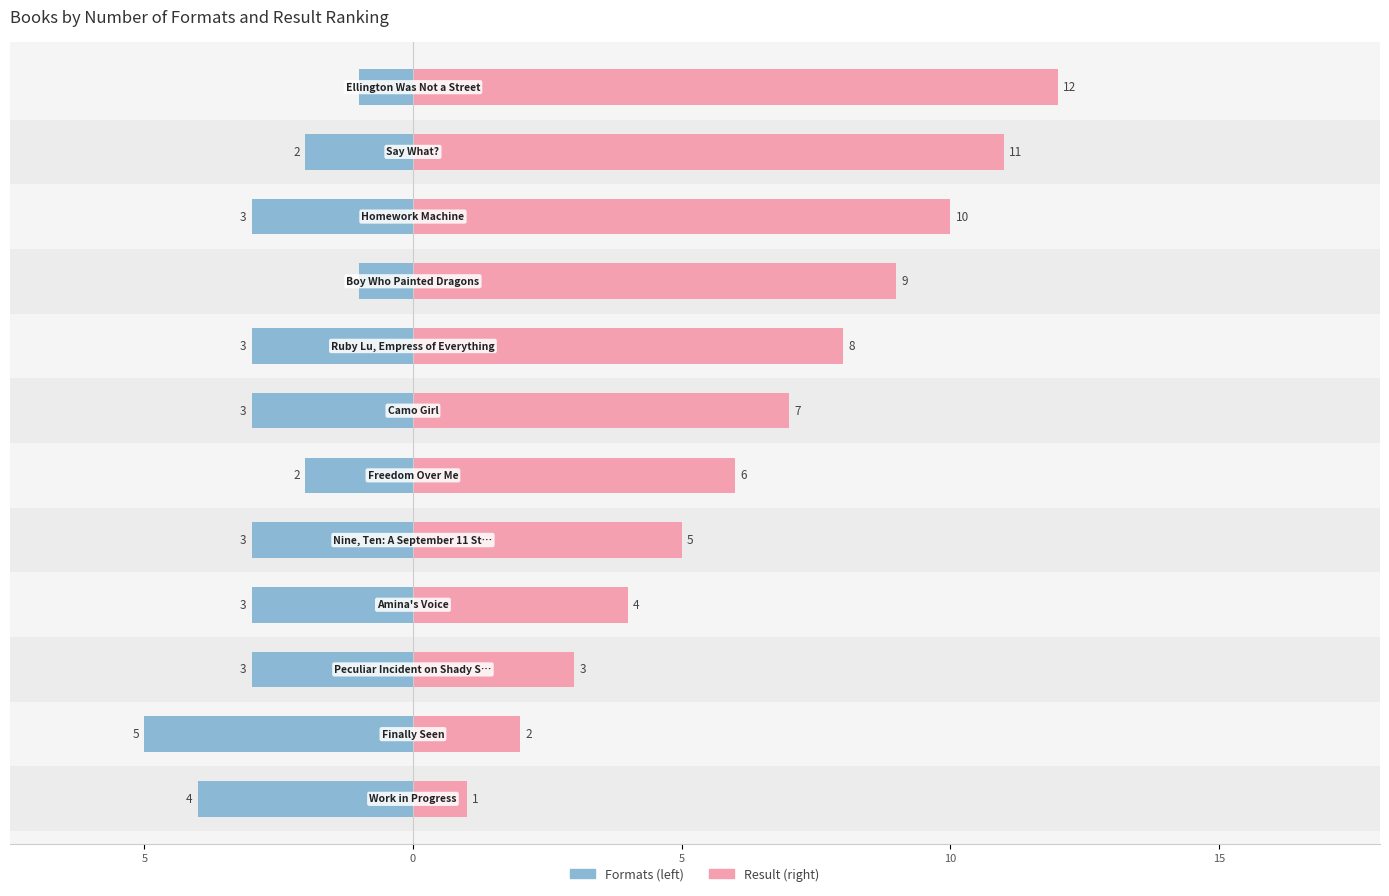

Reading left to right, list all the values displayed in this chart.

Formats (left): -4	-5	-3	-3	-3	-2	-3	-3	-1	-3	-2	-1
Result (right): 1	2	3	4	5	6	7	8	9	10	11	12